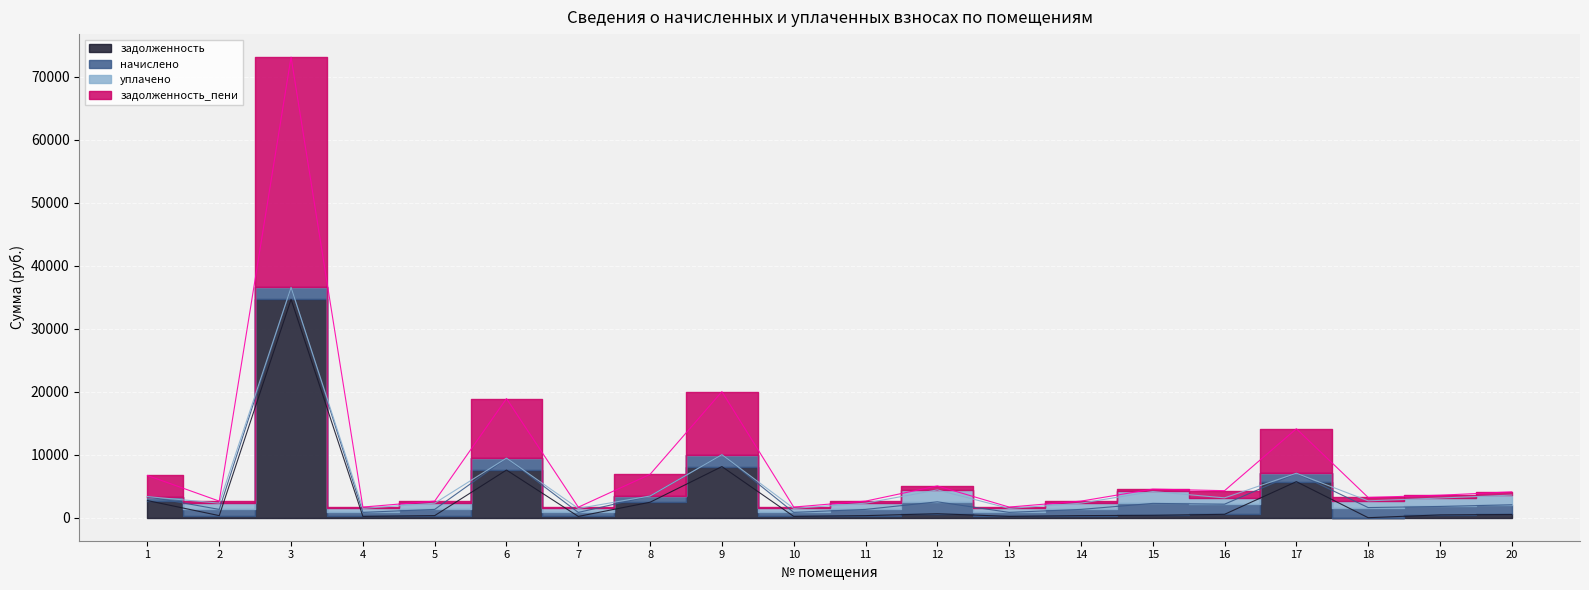

Is the value of задолженность_пени at 8 greater than the value of задолженность at 1?

Yes